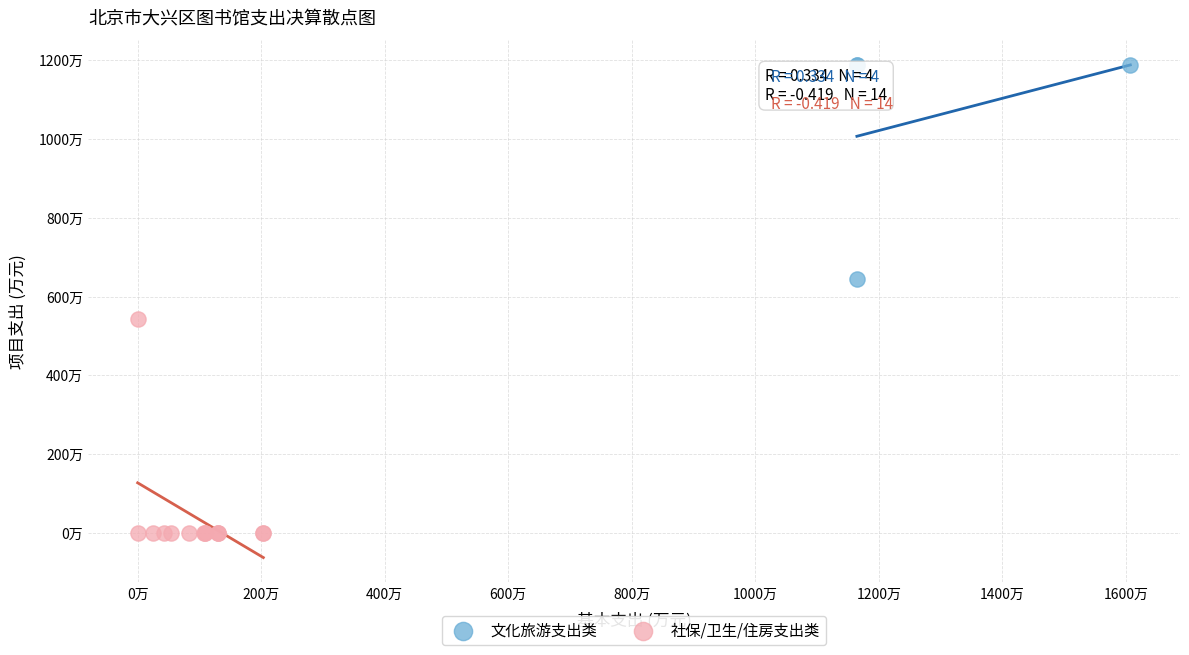

What are all the series names shown in the legend?

文化旅游支出类, 社保/卫生/住房支出类